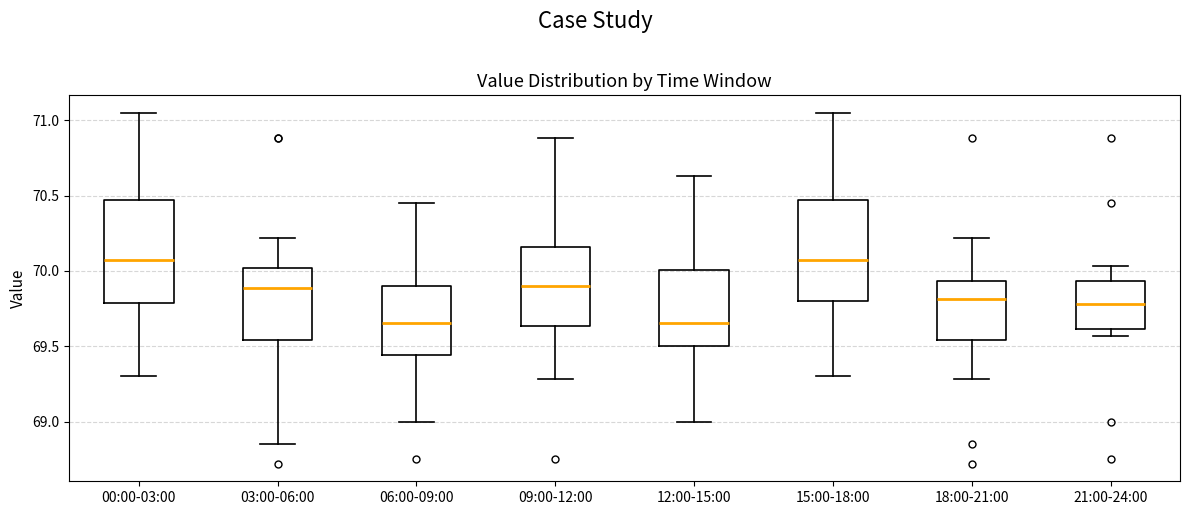

Reading left to right, read every box against the y-axis: the position of its median line, the range the box covers, and the ends of its whiskers. The values are not printed on the chart, so give them approximately, as read against the axis.

00:00-03:00: median 70.10, box 69.80 to 70.45, whiskers 69.30 to 71.05
03:00-06:00: median 69.90, box 69.55 to 70.00, whiskers 68.85 to 70.20
06:00-09:00: median 69.65, box 69.45 to 69.90, whiskers 69.00 to 70.45
09:00-12:00: median 69.90, box 69.65 to 70.15, whiskers 69.30 to 70.90
12:00-15:00: median 69.65, box 69.50 to 70.00, whiskers 69.00 to 70.65
15:00-18:00: median 70.10, box 69.80 to 70.45, whiskers 69.30 to 71.05
18:00-21:00: median 69.80, box 69.55 to 69.95, whiskers 69.30 to 70.20
21:00-24:00: median 69.80, box 69.60 to 69.95, whiskers 69.55 to 70.05